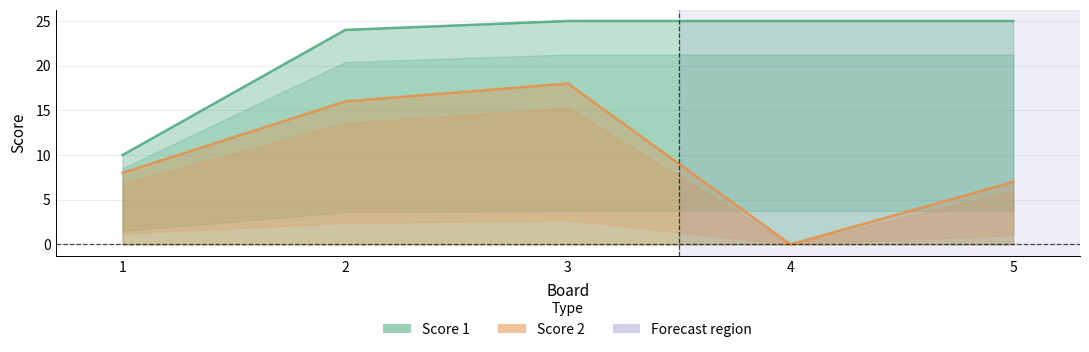

What is the average value of the Score 1 series?

22